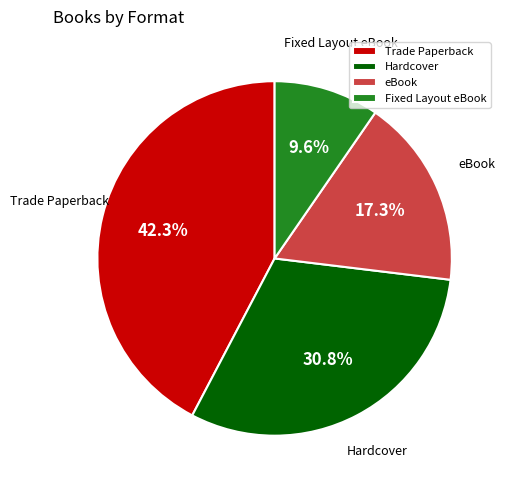

Between Hardcover and Trade Paperback, which is larger?

Trade Paperback